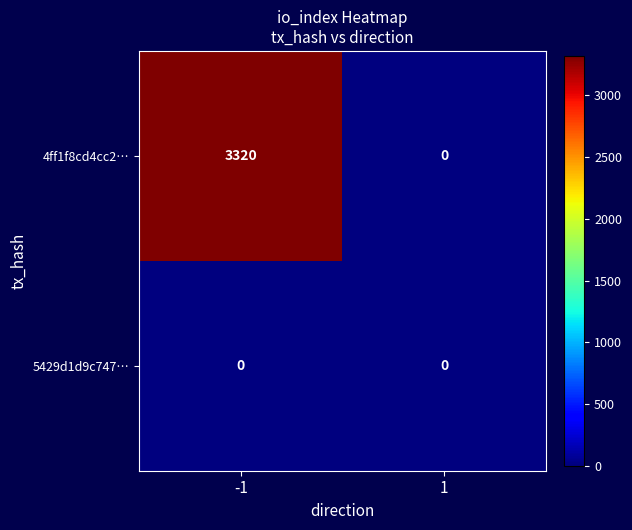

The 5429d1d9c747… series shows 0 at -1. True or false?

True